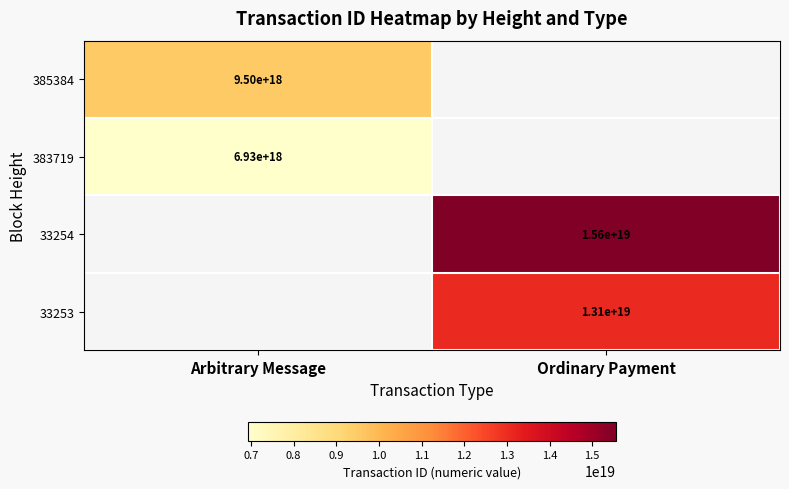

Which label corresponds to the smallest value in the chart?

Arbitrary Message